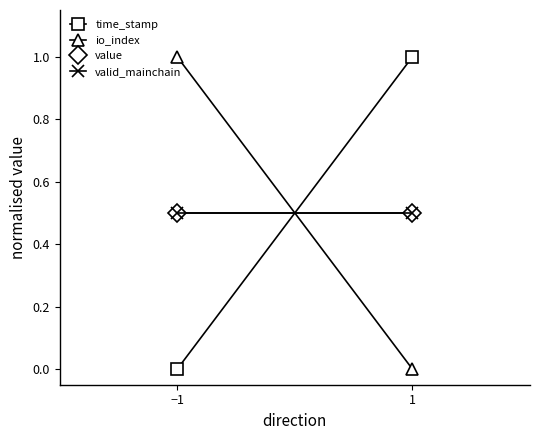

Reading right to left, extract all data points from this chart.

time_stamp: 1=1.0	−1=0.0
io_index: 1=0.0	−1=1.0
value: 1=0.5	−1=0.5
valid_mainchain: 1=0.5	−1=0.5